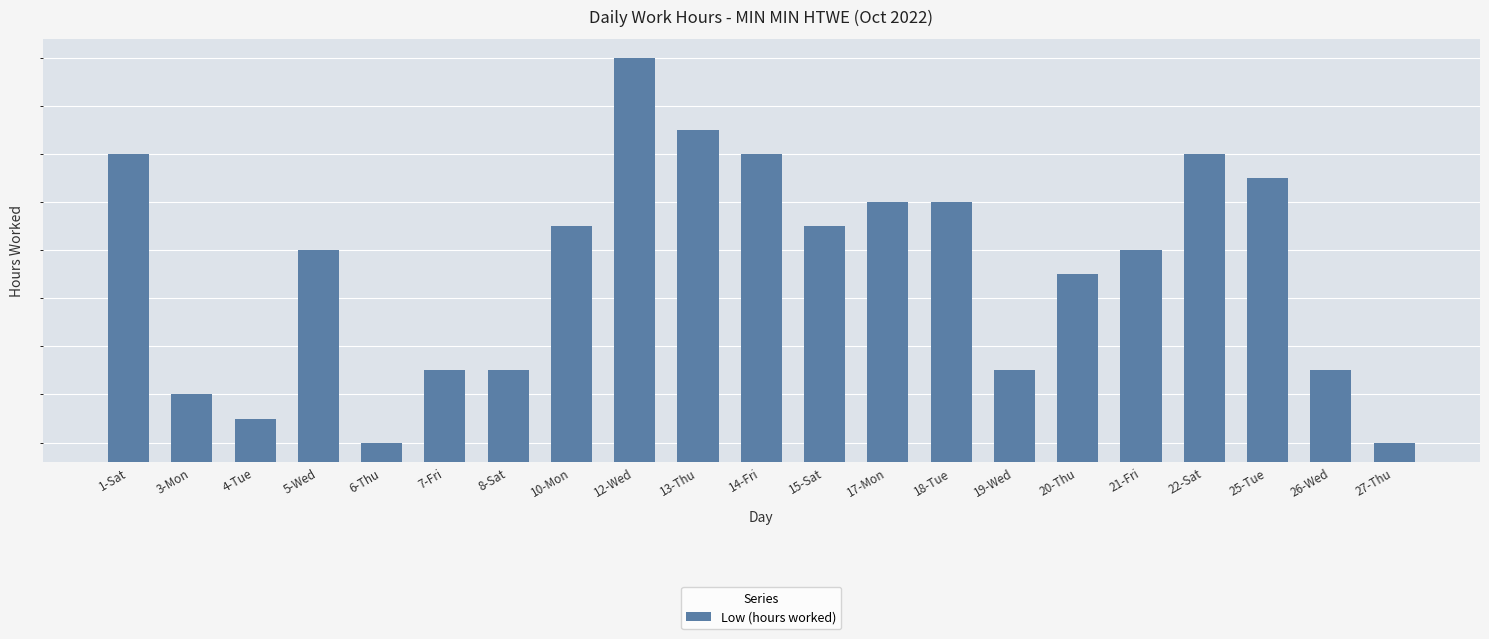

True or false: the data shows 20.7 at 8-Sat.

False